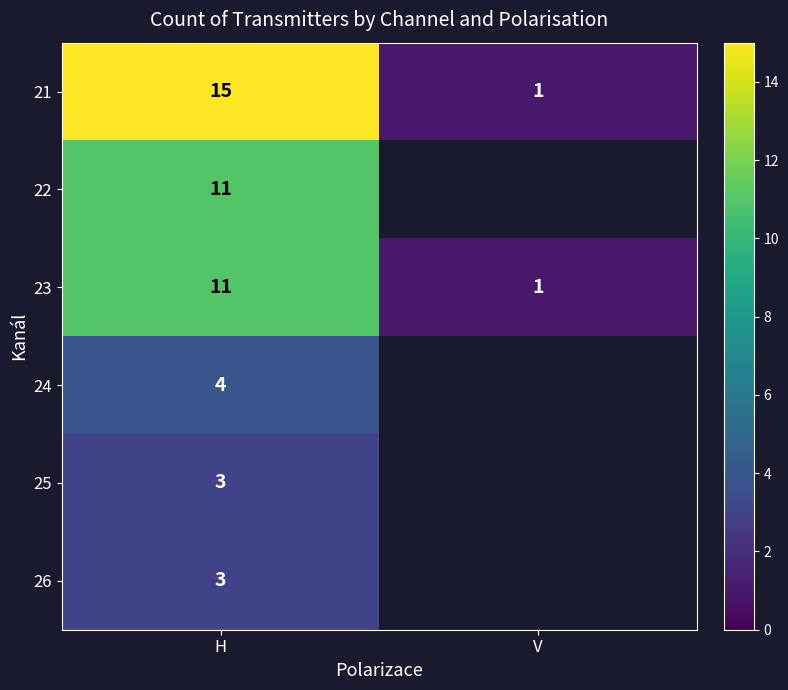

What is the approximate value of 21 at H, to the nearest 5?

15